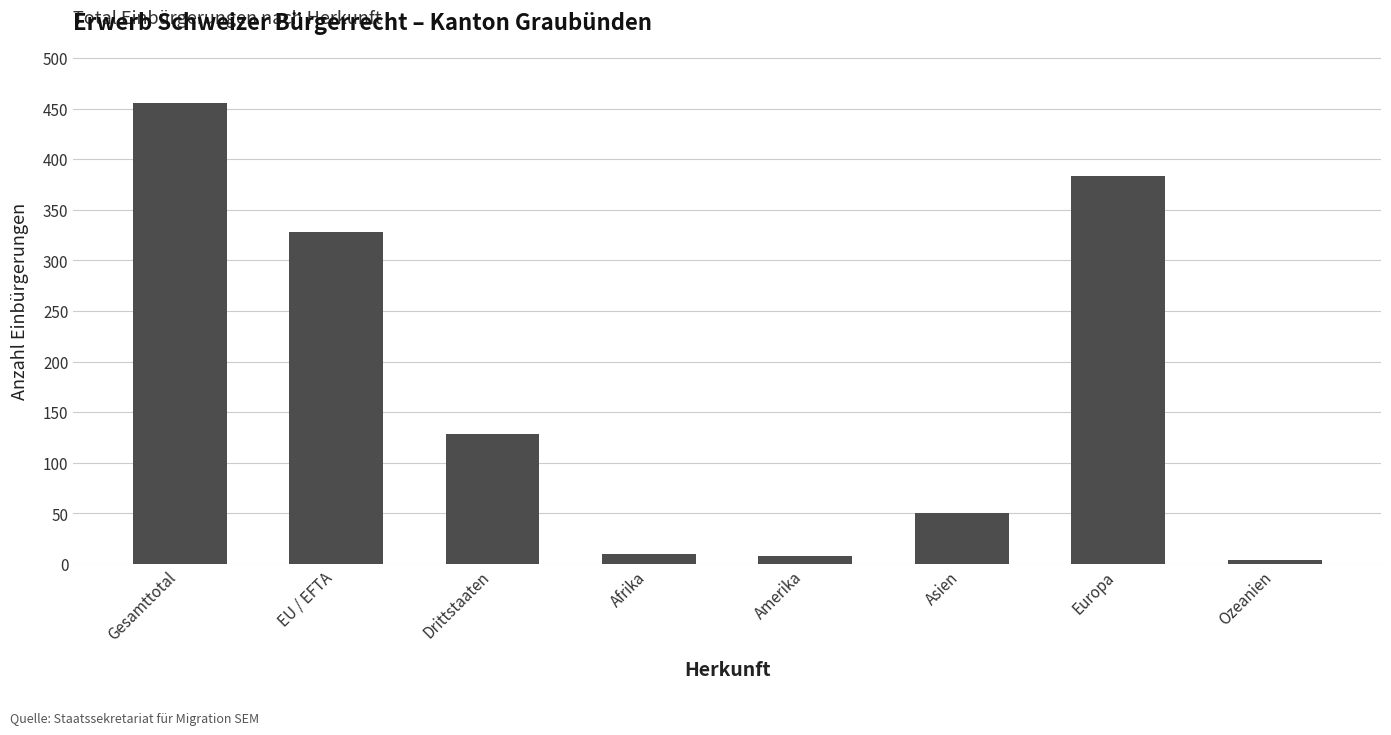

What is the label of the 6th bar from the right?

Drittstaaten